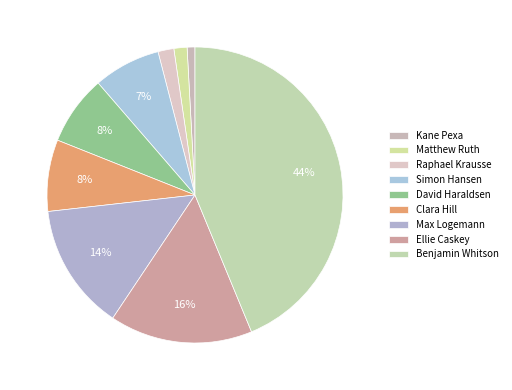

To the nearest percent, what is the combined percentage of Raphael Krausse and Max Logemann?

16%